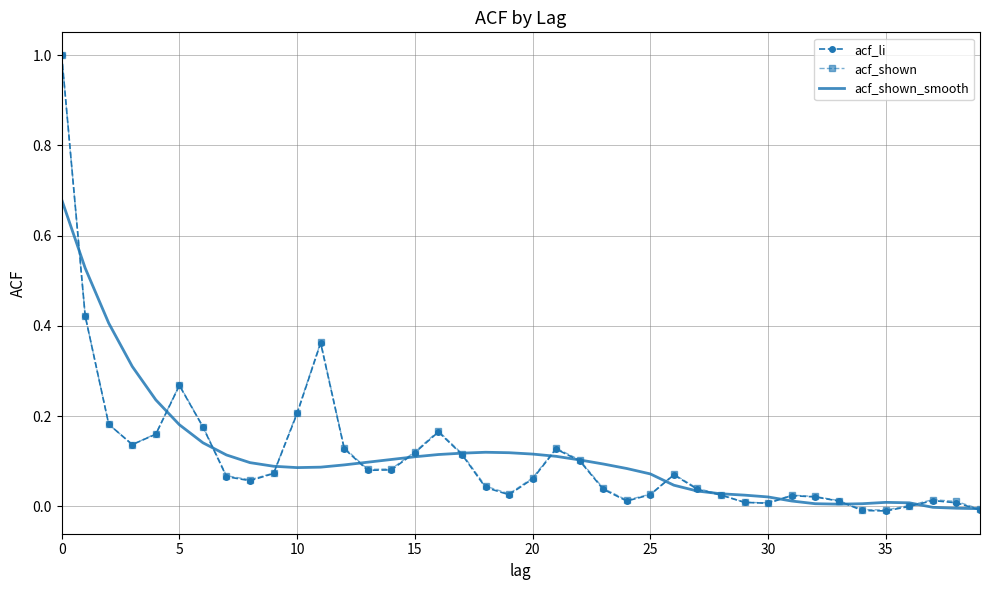

Which series has the largest range (max minus min)?

acf_li